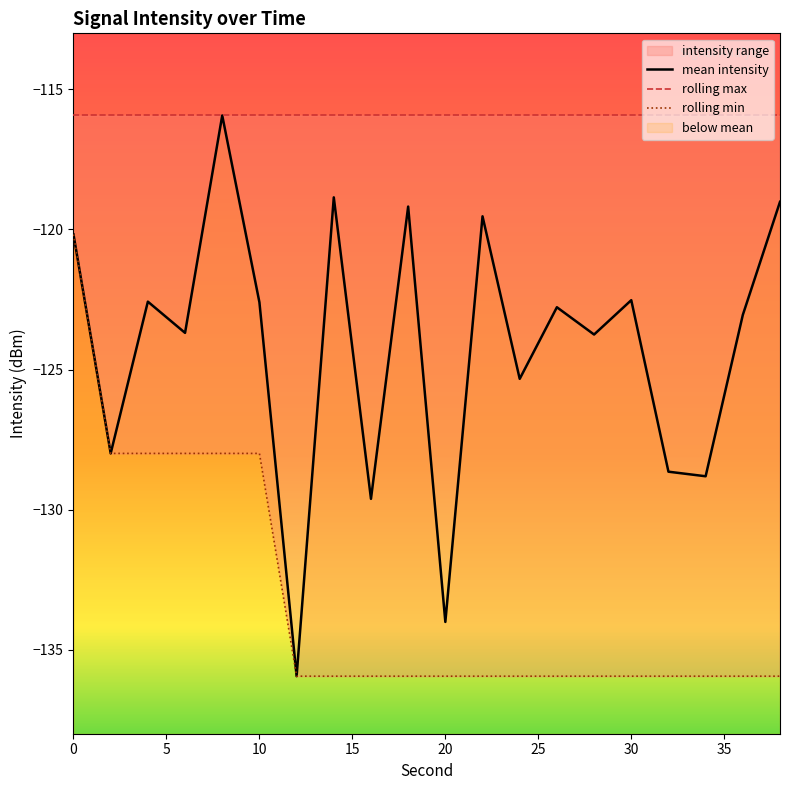

True or false: mean_intensity and rolling_min intersect in this chart.

False